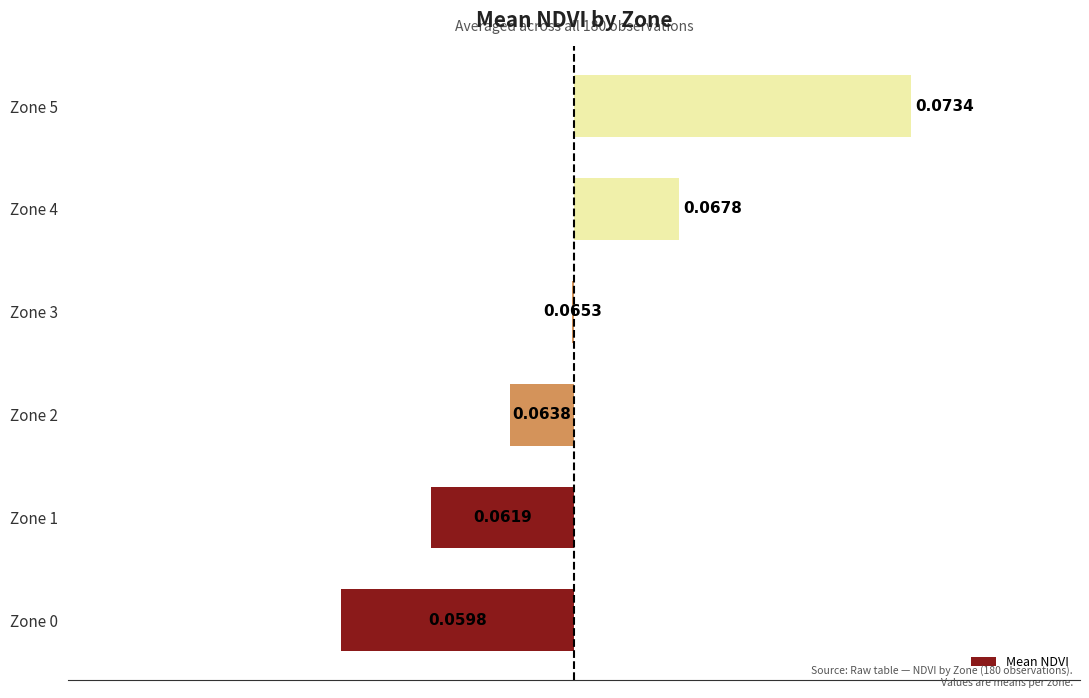

Does the chart contain stacked bars?

No